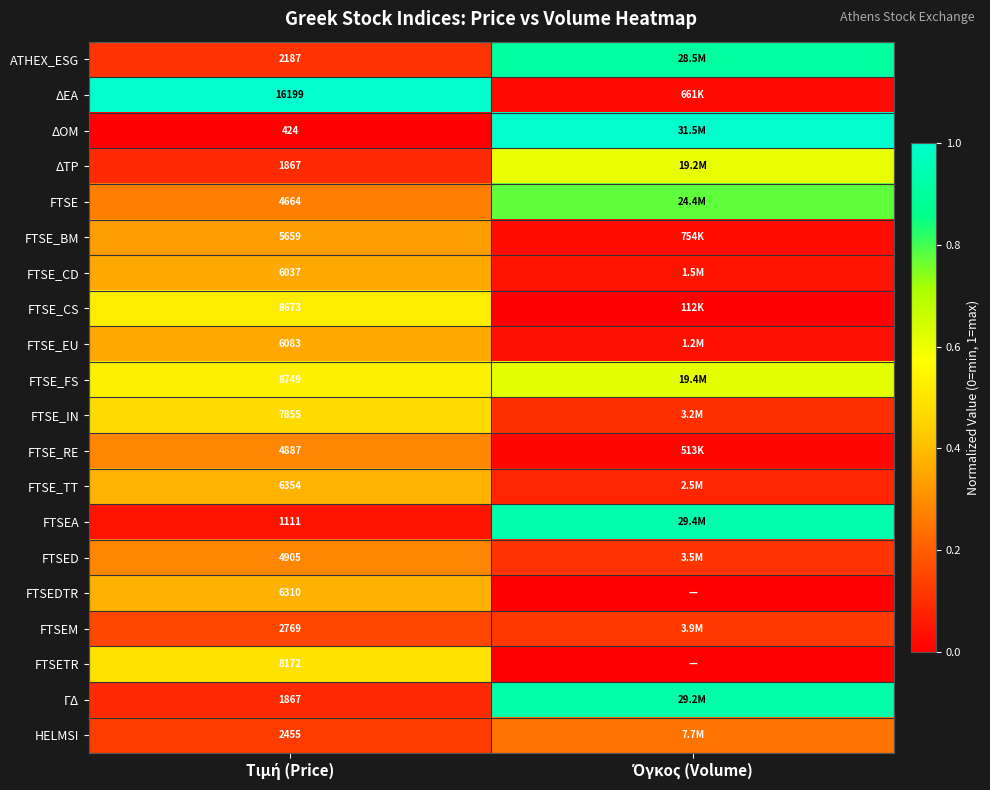

List the labels in order of ΓΔ value, smallest first.

Τιμή (Price), Όγκος (Volume)